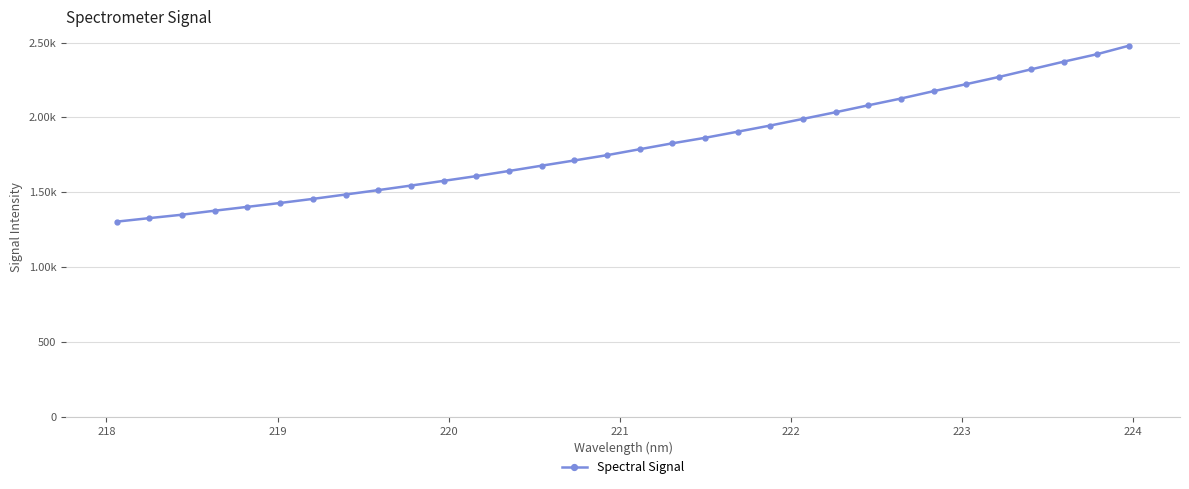

What is the average value?

1811.6